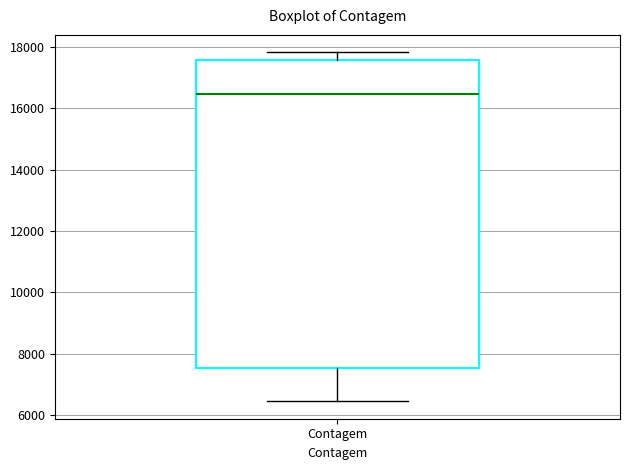

Transcribe this box plot: give where the median line is, the range the box spans, and where the two whiskers end, as read against the y-axis. The values are not printed on the chart, so give them approximately, as read against the axis.

median 16400, box 7600 to 17600, whiskers 6400 to 17800